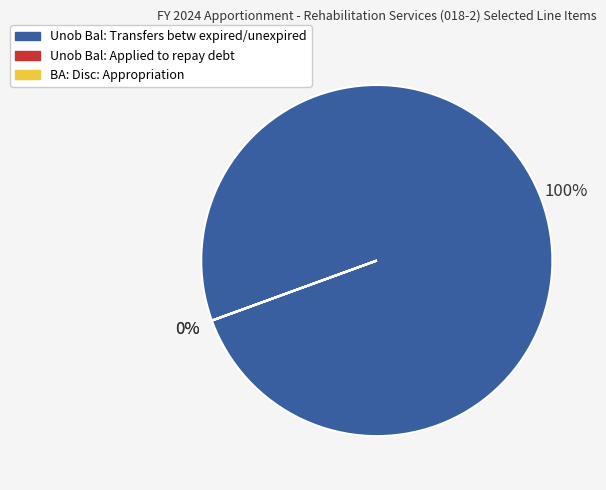

How many slices are in this pie chart?

3